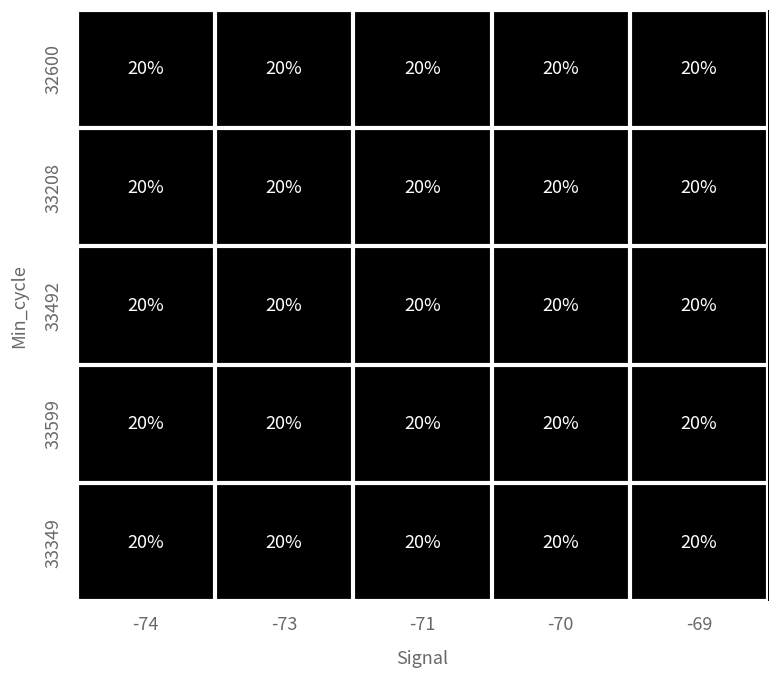

What is the difference between the highest and lowest values at -74?

0.1